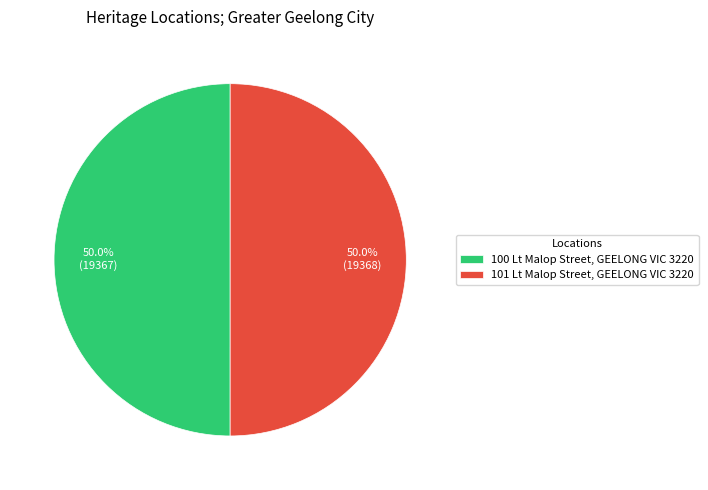

Do 100 Lt Malop Street, GEELONG VIC 3220 and 101 Lt Malop Street, GEELONG VIC 3220 together represent more than half of the pie?

Yes